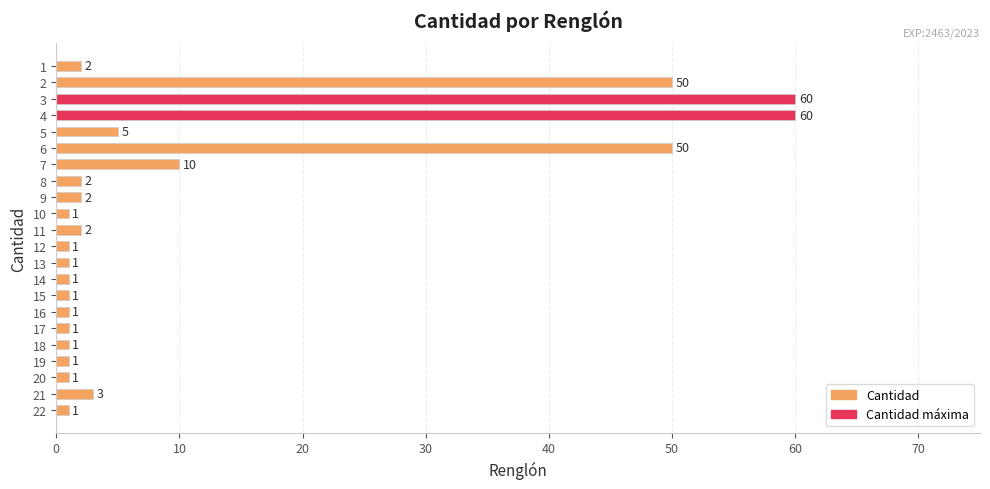

Does the chart contain any negative values?

No